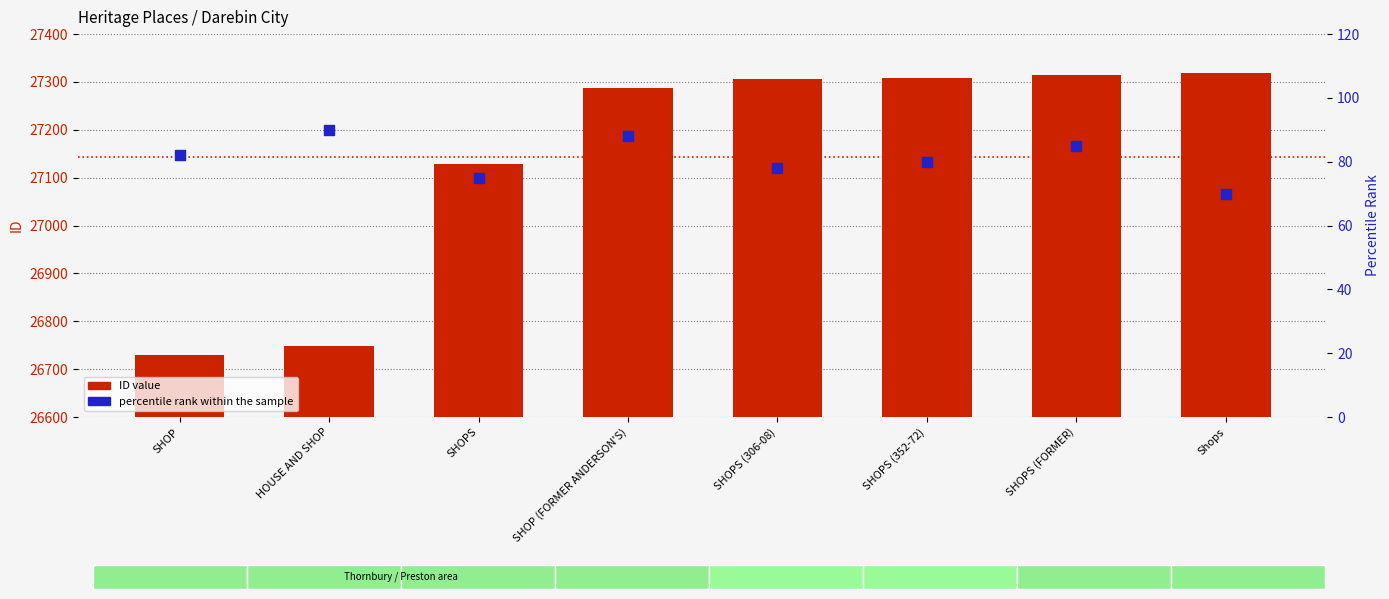

What is the total value across all series at Shops?

27389